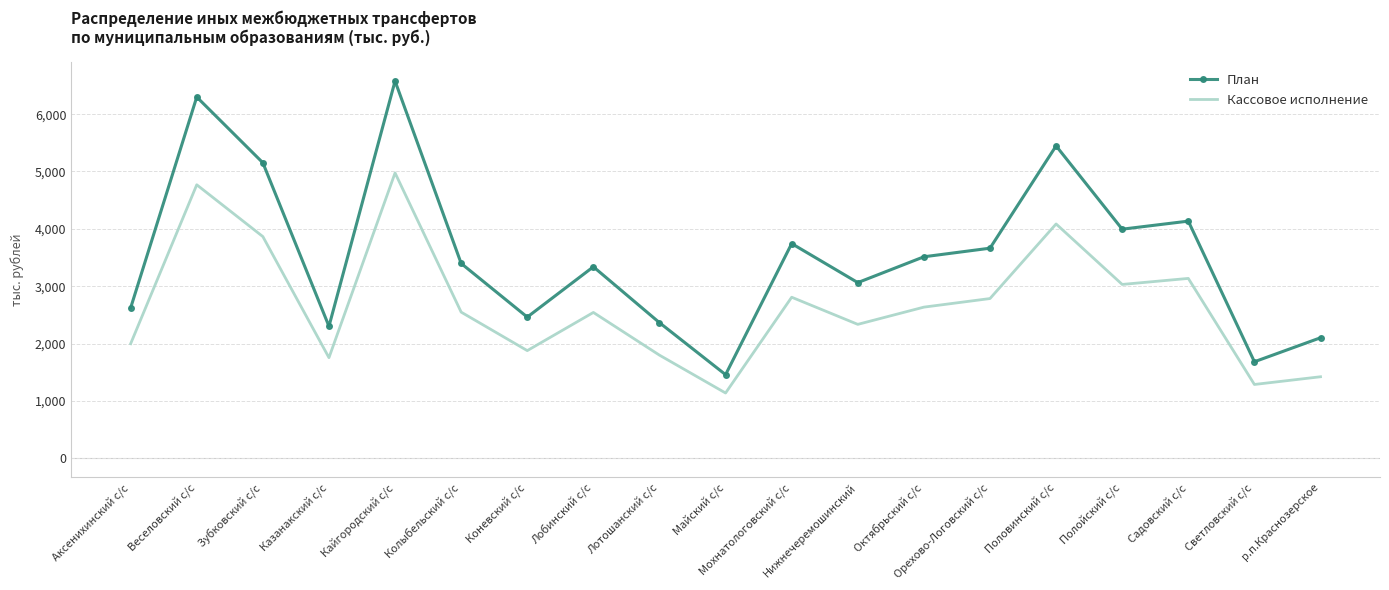

True or false: План and Кассовое исполнение intersect in this chart.

False